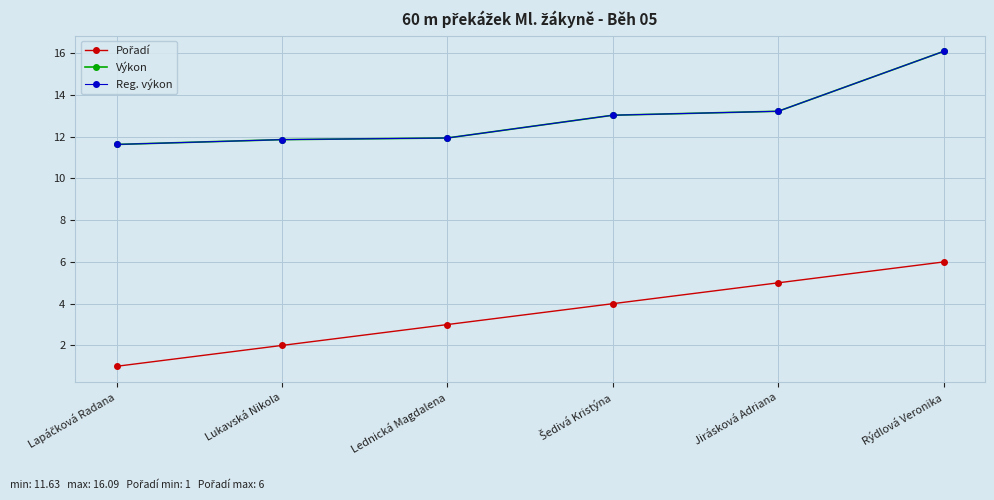

True or false: Pořadí has more than 2 points higher than both neighbors.

False